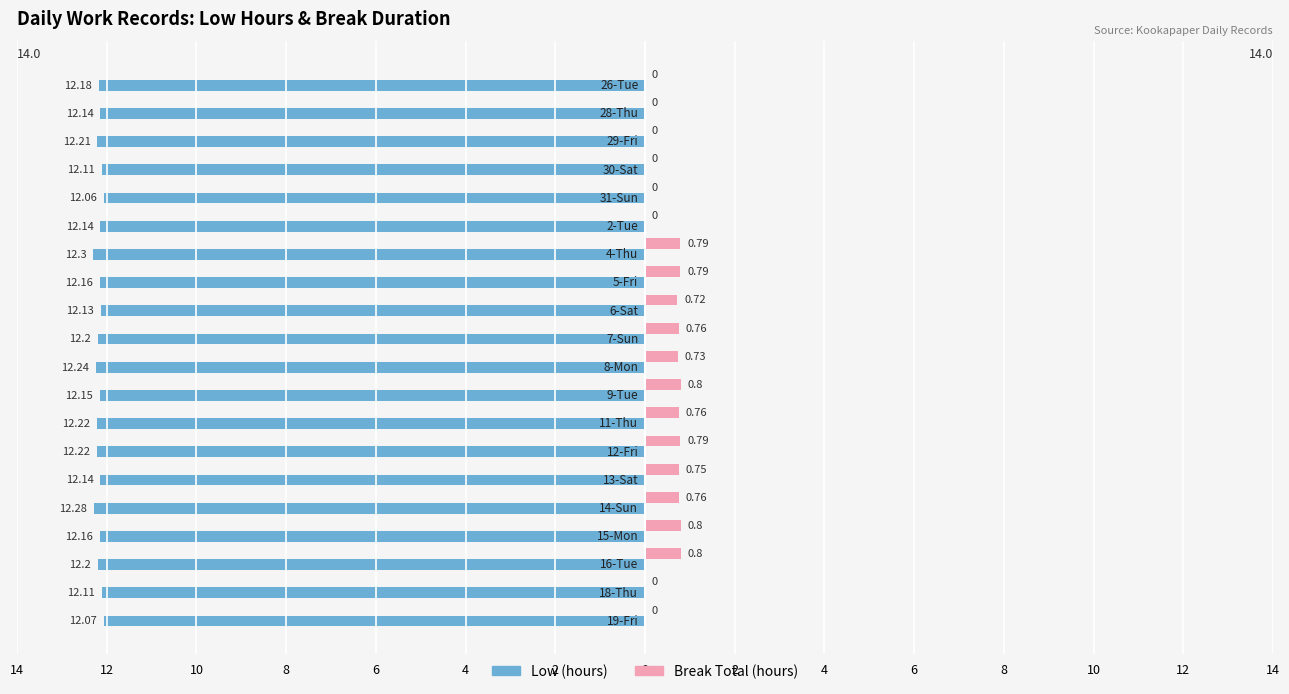

How many categories are shown in the chart?

20